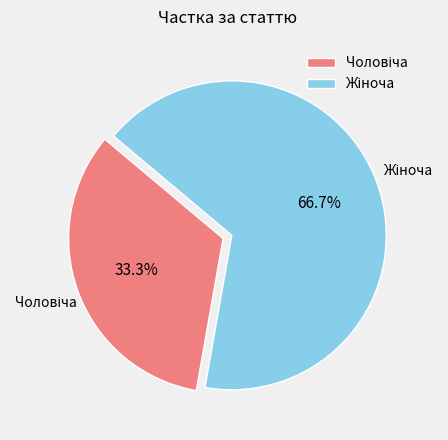

Does any single category account for the majority?

Yes